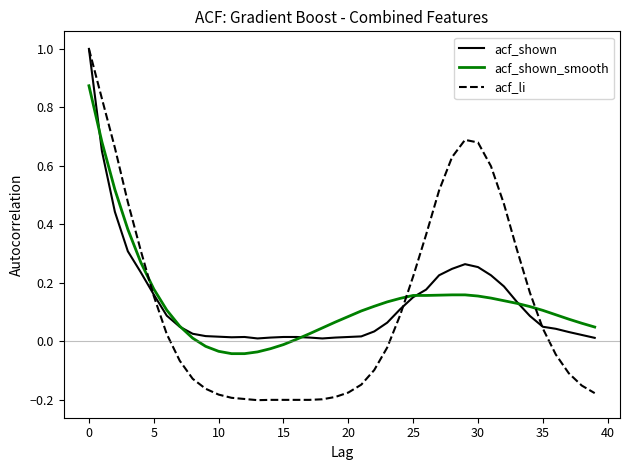

What is the highest value of the acf_shown series?

1.0